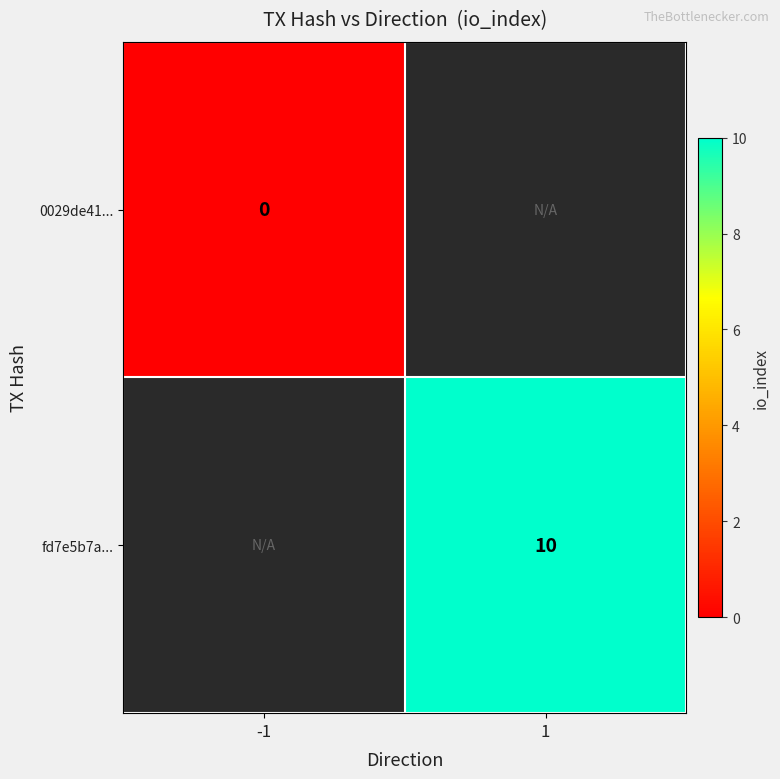

Is it true that fd7e5b7a... equals 15 at 1?

False